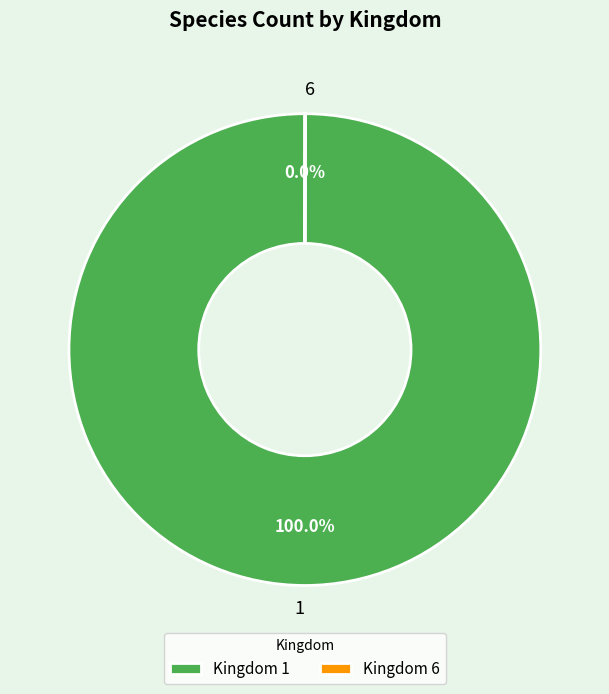

Which category accounts for the majority?

1